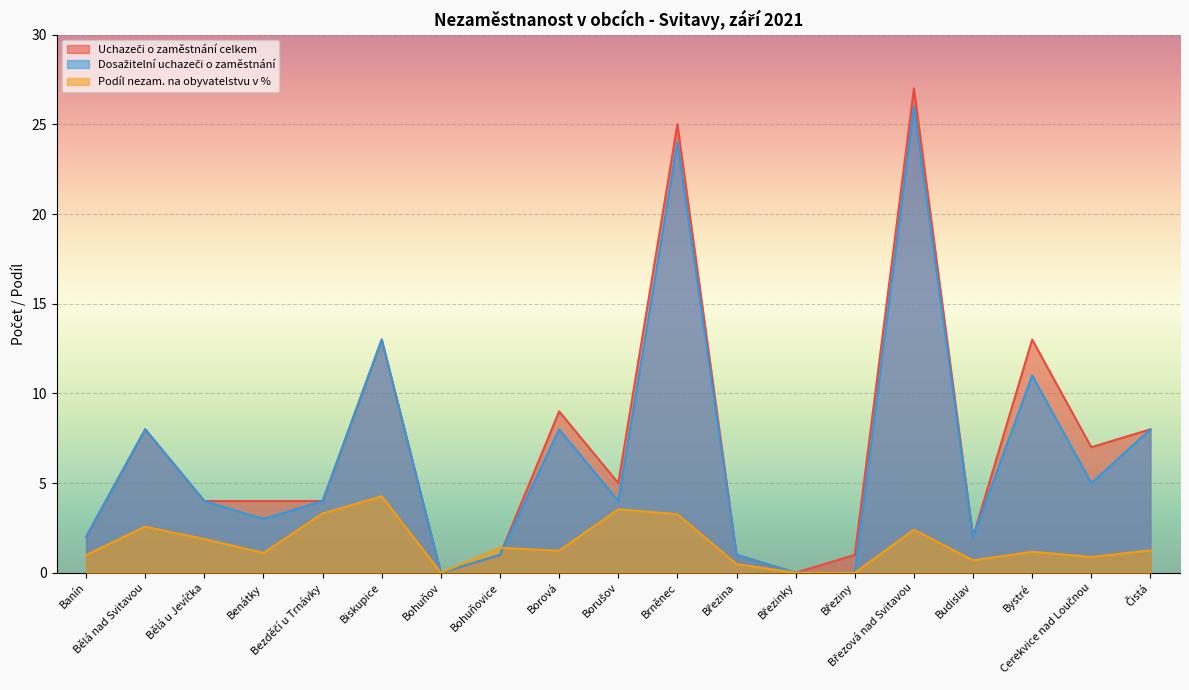

At which category does Podíl nezam. na obyvatelstvu v % reach its first local valley?

Benátky